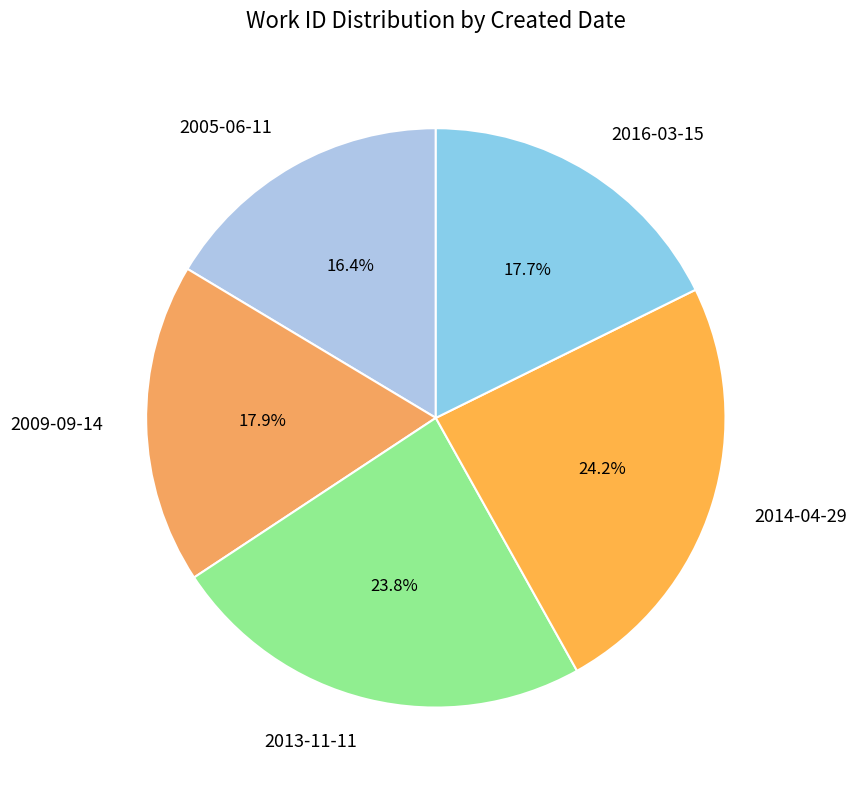

What is the smallest slice in the pie chart?

2005-06-11